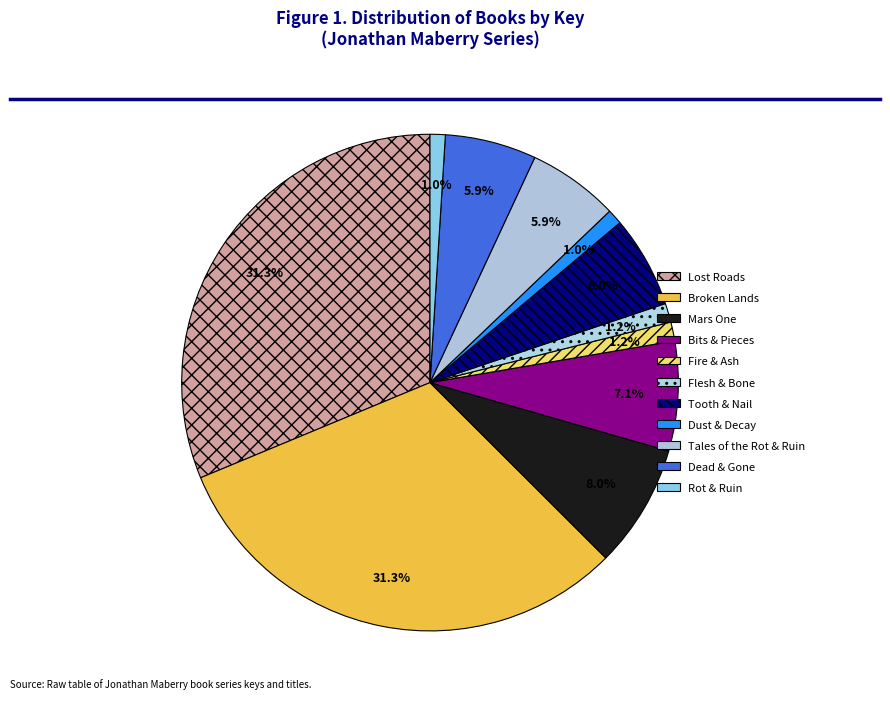

Approximately how many times larger is the value at Lost Roads compared to Bits & Pieces?

4.4